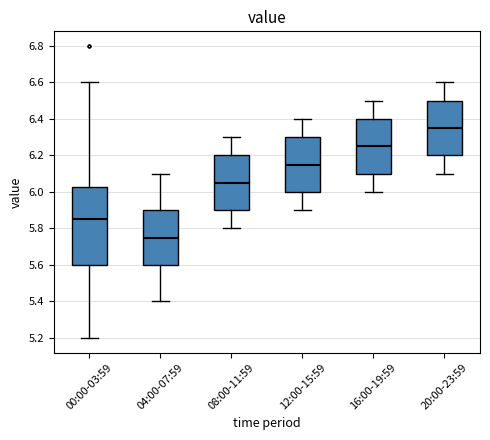

Reading left to right, transcribe this box plot: for each box, give where its median line is, the range the box spans, and where its two whiskers end, as read against the y-axis. The values are not printed on the chart, so give them approximately, as read against the axis.

00:00-03:59: median 5.86, box 5.60 to 6.02, whiskers 5.20 to 6.60
04:00-07:59: median 5.76, box 5.60 to 5.90, whiskers 5.40 to 6.10
08:00-11:59: median 6.06, box 5.90 to 6.20, whiskers 5.80 to 6.30
12:00-15:59: median 6.16, box 6.00 to 6.30, whiskers 5.90 to 6.40
16:00-19:59: median 6.26, box 6.10 to 6.40, whiskers 6.00 to 6.50
20:00-23:59: median 6.36, box 6.20 to 6.50, whiskers 6.10 to 6.60